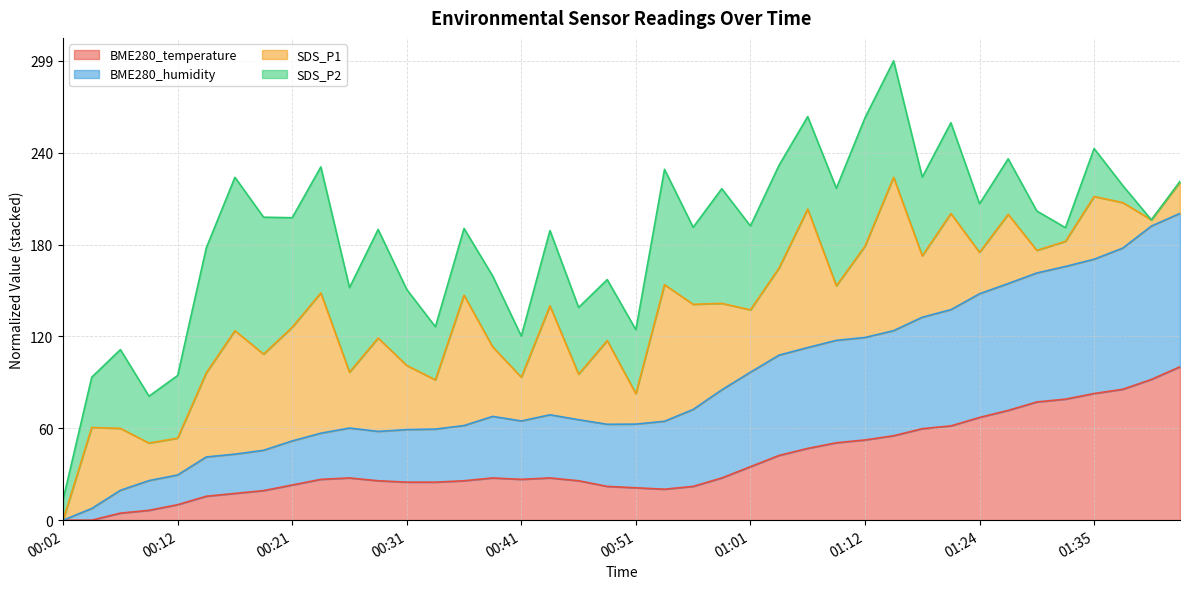

What is the approximate value of BME280_temperature at 01:43?

100.0